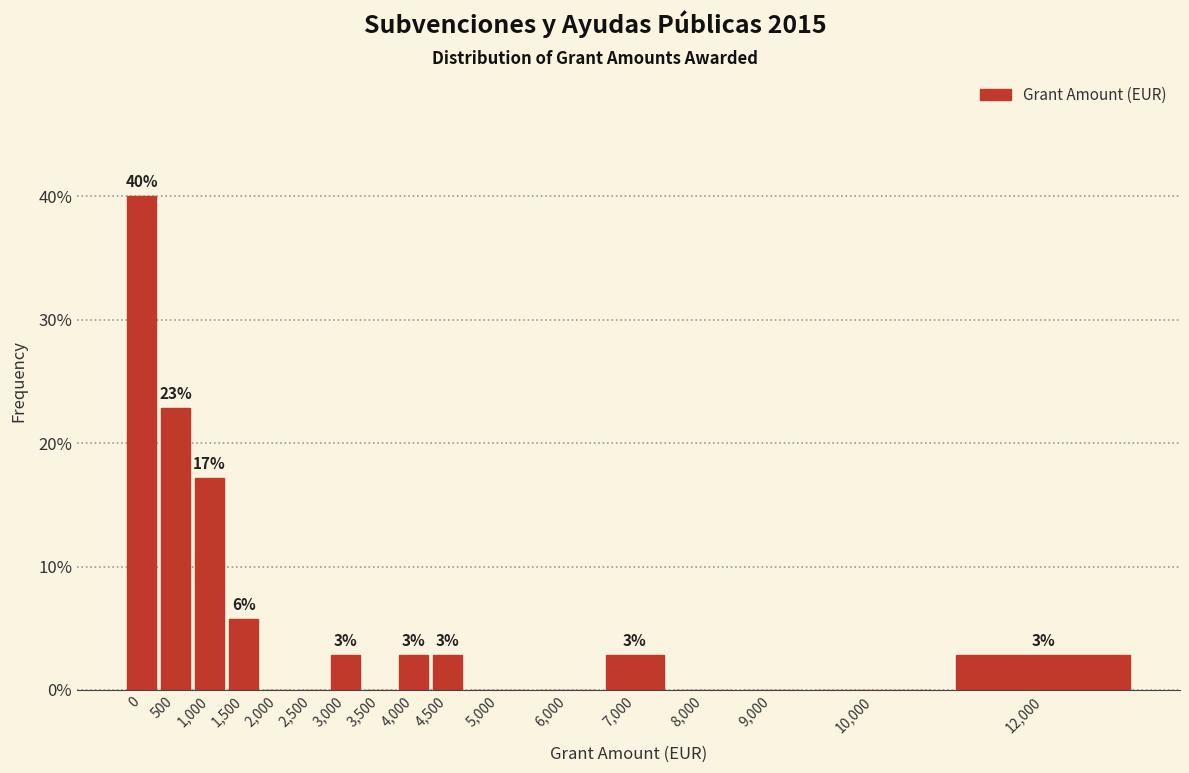

Are the bars horizontal?

No